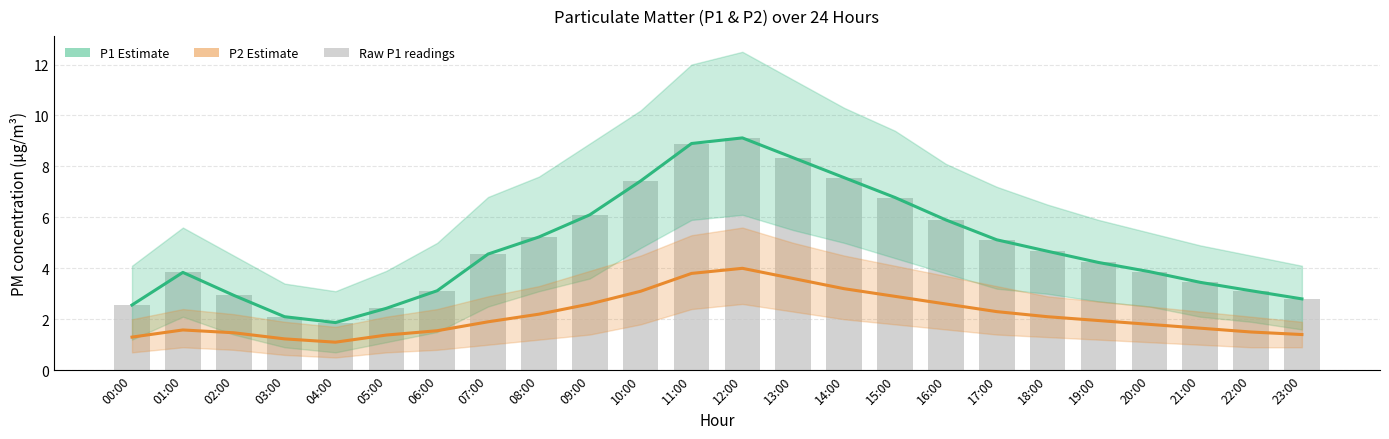

Which series has the widest spread of values?

P1 Estimate